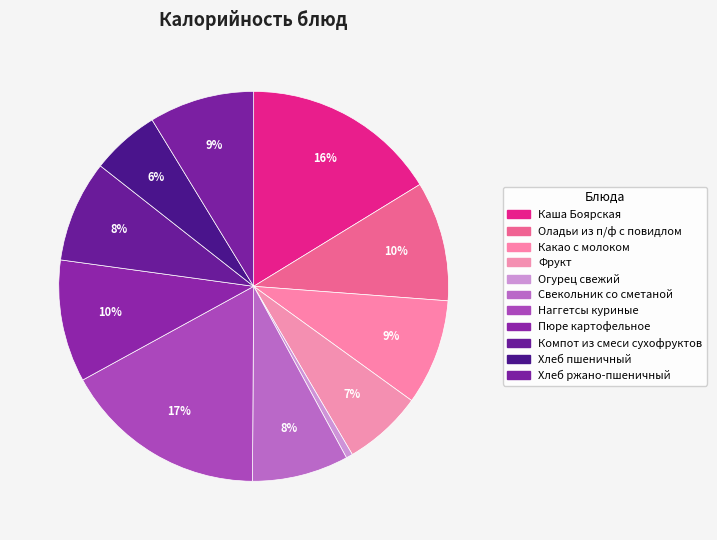

Count the number of slices in the pie.

11